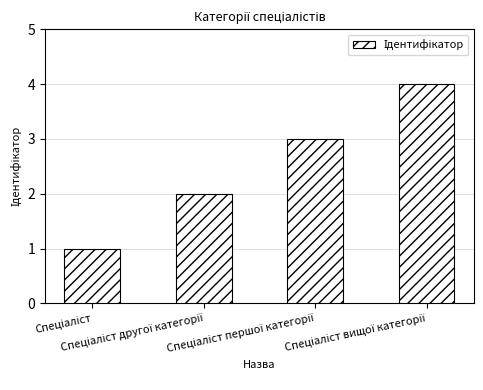

What is the difference between the maximum and minimum values?

3